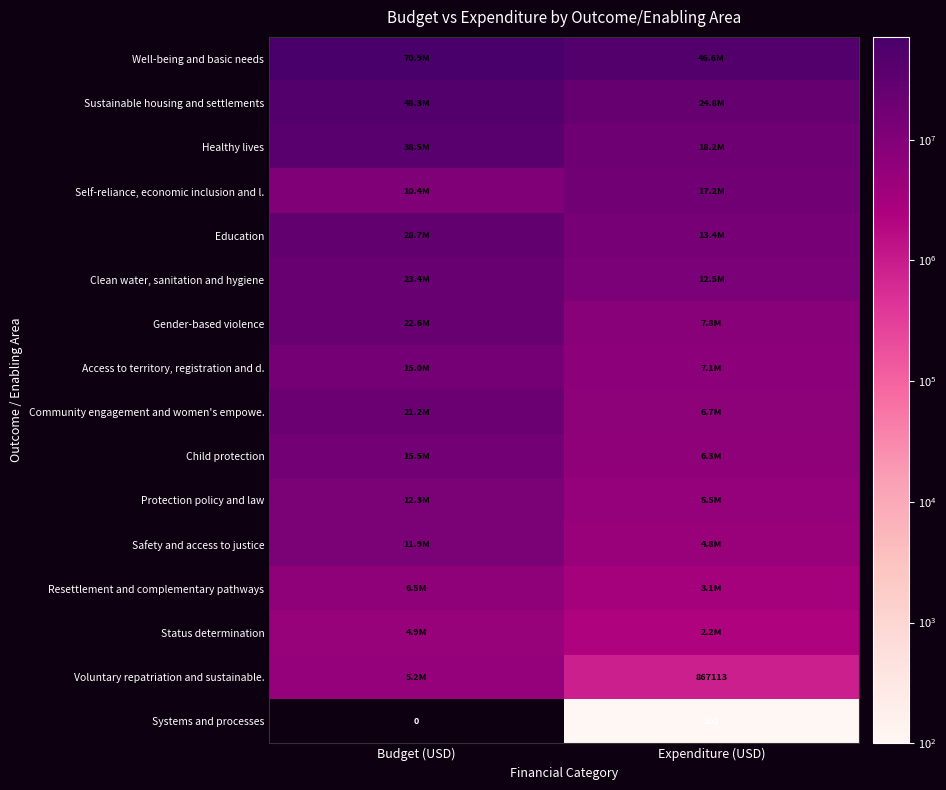

What is the difference between the highest and lowest values at Budget (USD)?

70919544